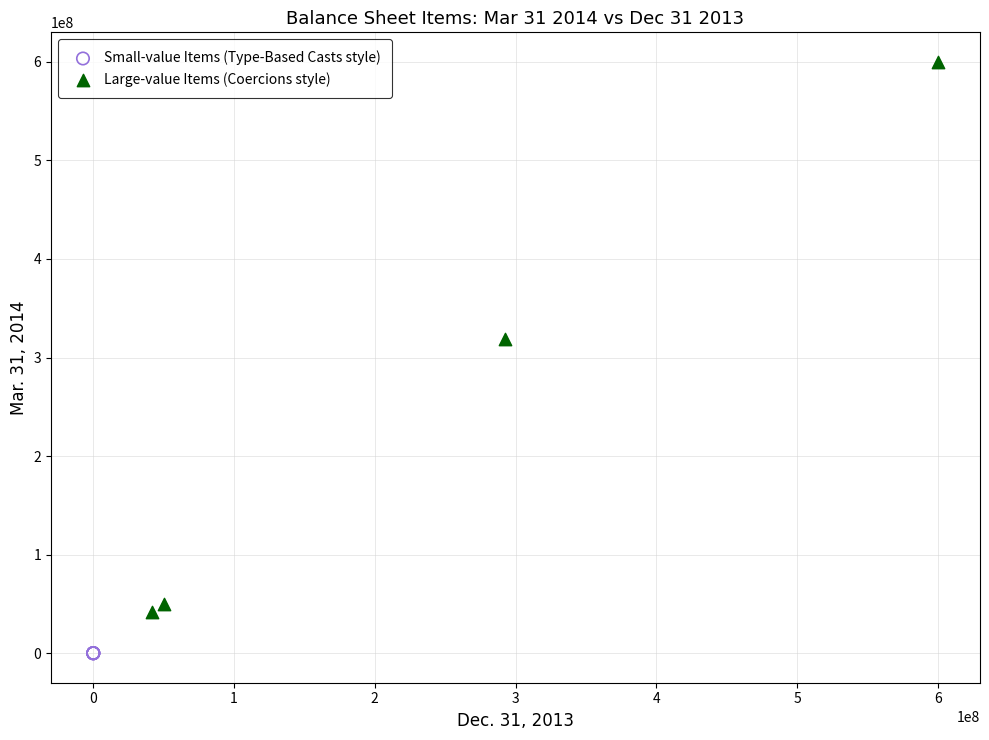

Which series reaches the minimum Y coordinate?

Small-value Items (Type-Based Casts style)